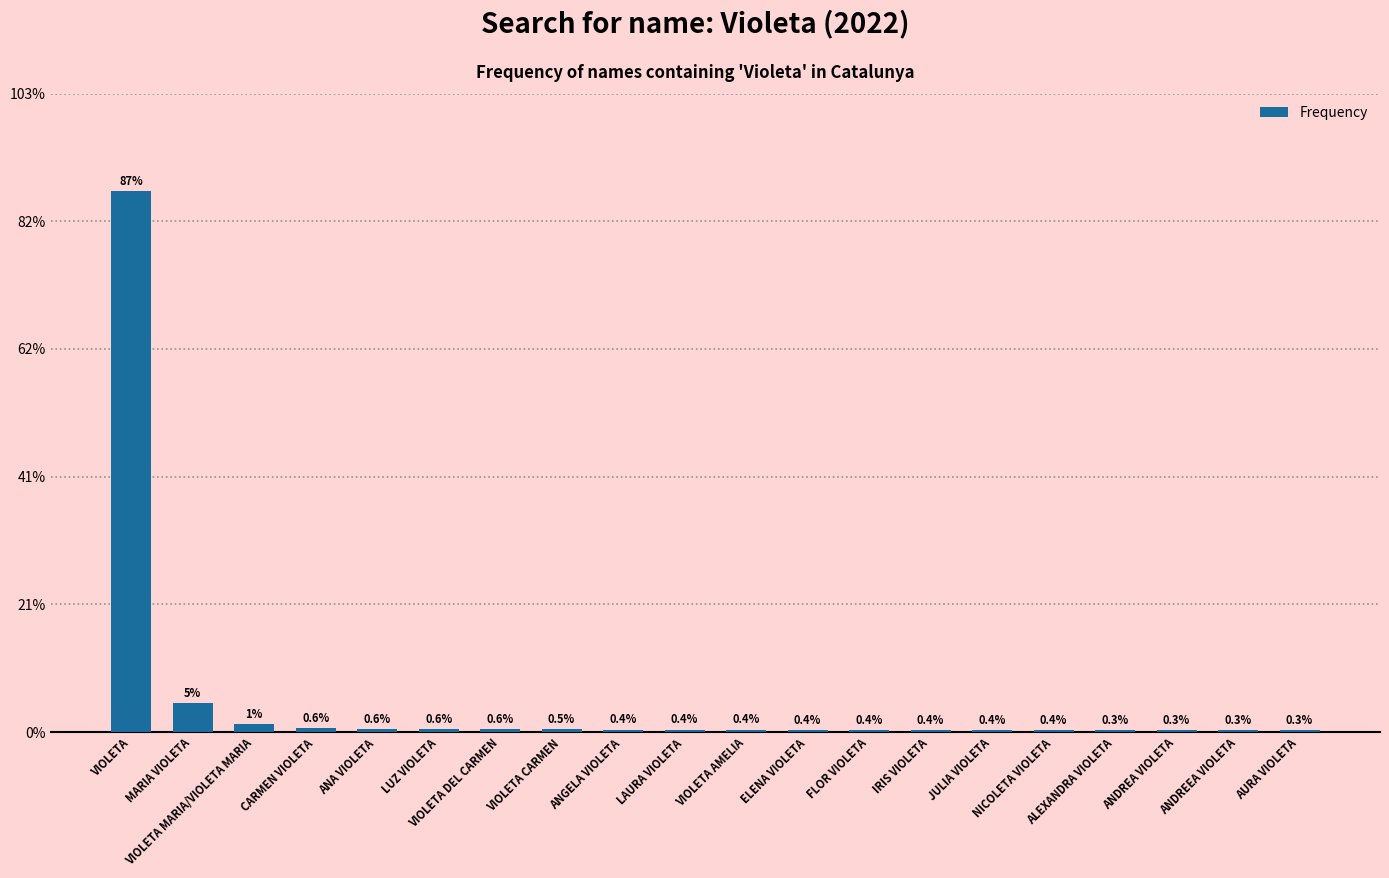

The value at ALEXANDRA VIOLETA is 6. True or false?

False